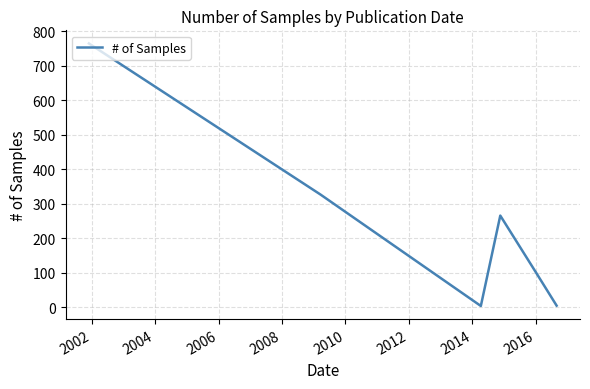

What is the difference between the maximum and minimum values?

761